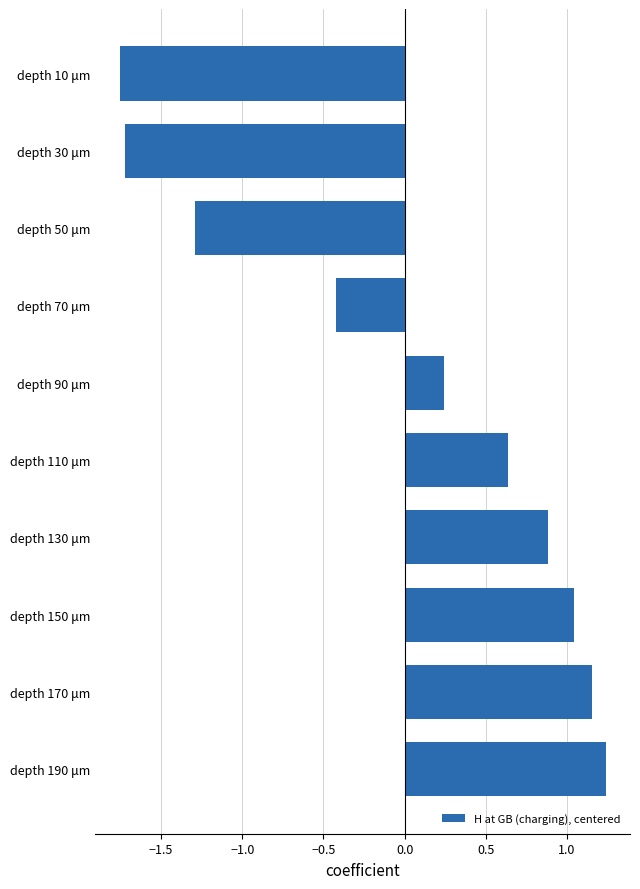

How many values are below 0?

4